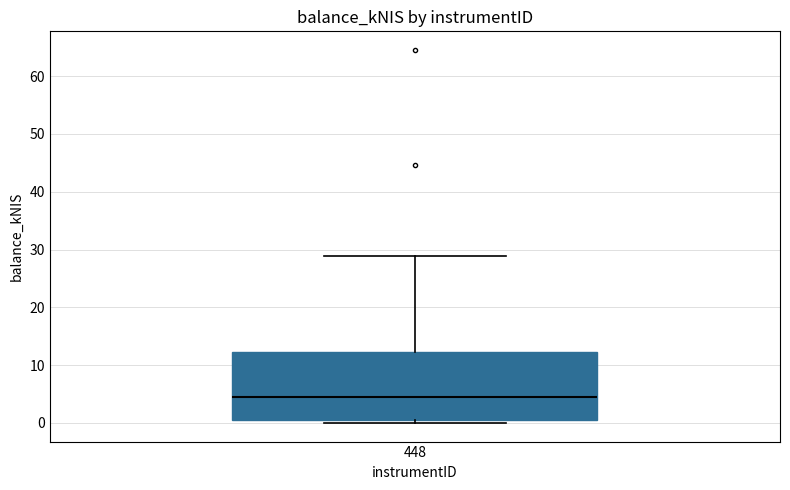

Read this box plot against the y-axis: the position of the median line, the range covered by the box, and the ends of both whiskers. The values are not printed on the chart, so give them approximately, as read against the axis.

median 5, box 1 to 12, whiskers 0 to 29